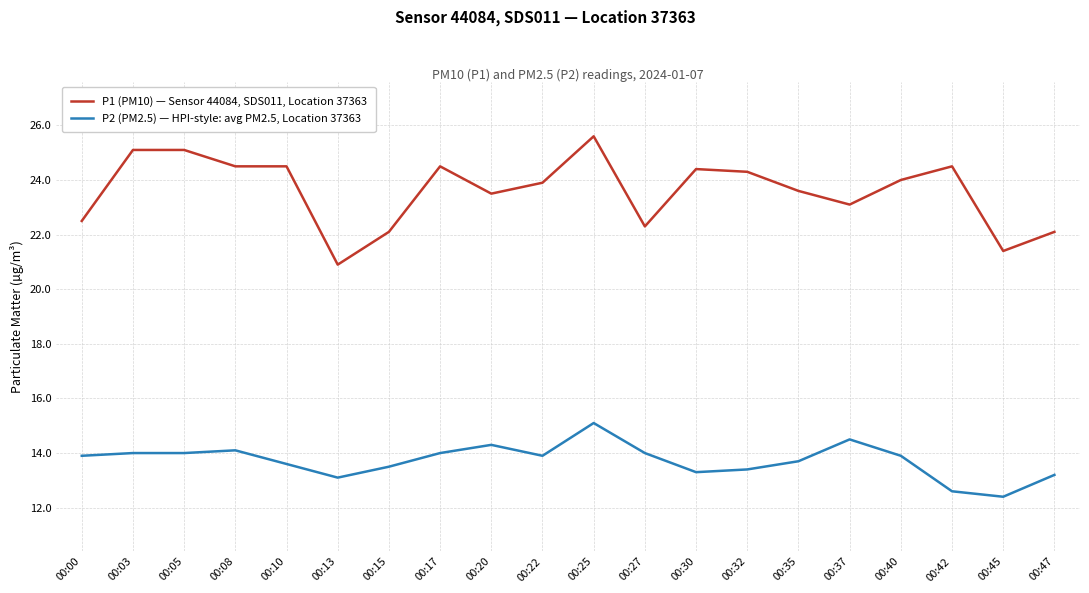

What is the sum of the P1 (PM10) — Sensor 44084, SDS011, Location 37363 values at 00:13 and 00:47?

43.0